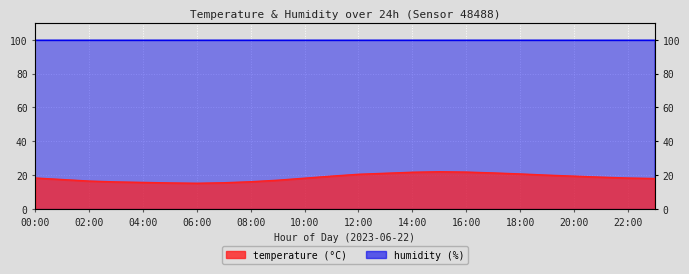

What is the label of the 14th point from the right?

10:00